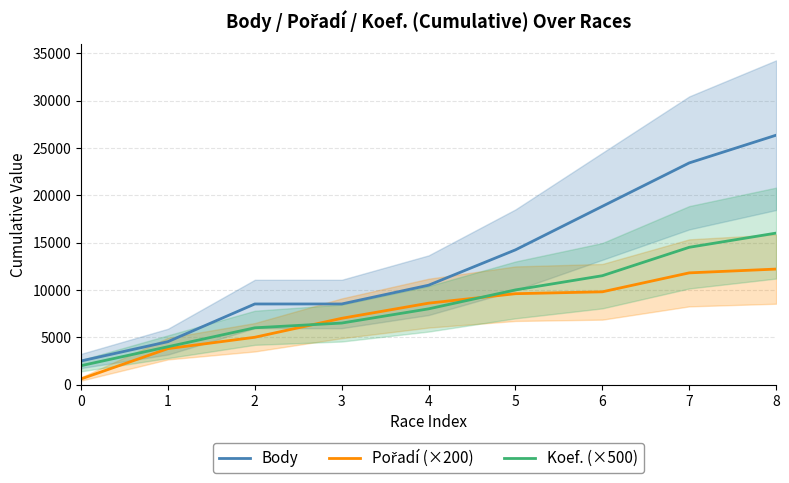

What is the sum of all Pořadí (×200) values?

68400